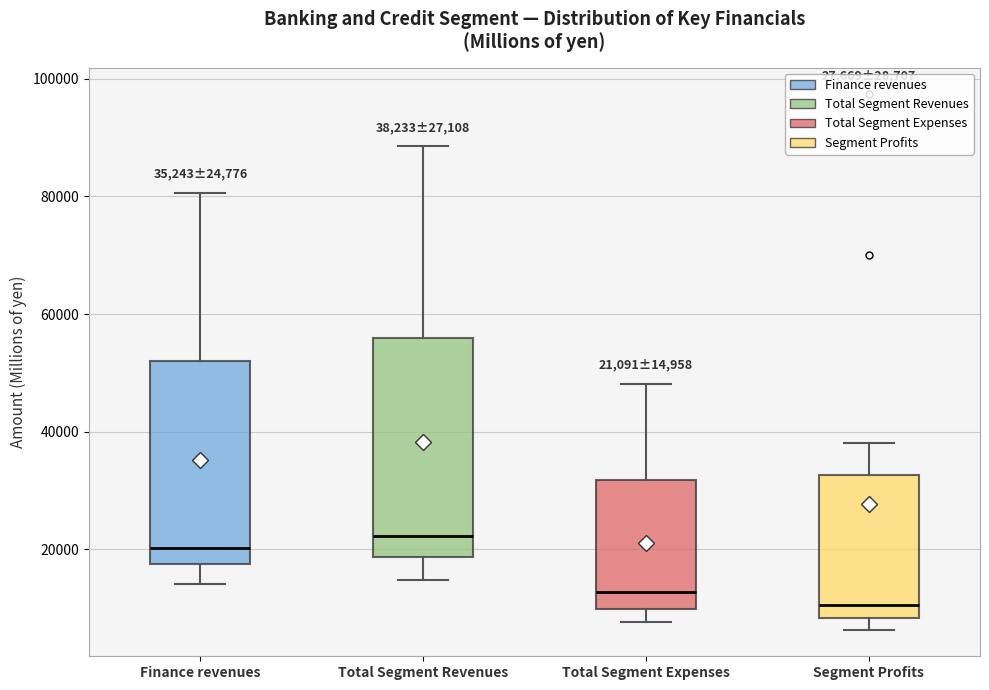

Which box is the tallest, from its lower edge to its upper edge?

Total Segment Revenues